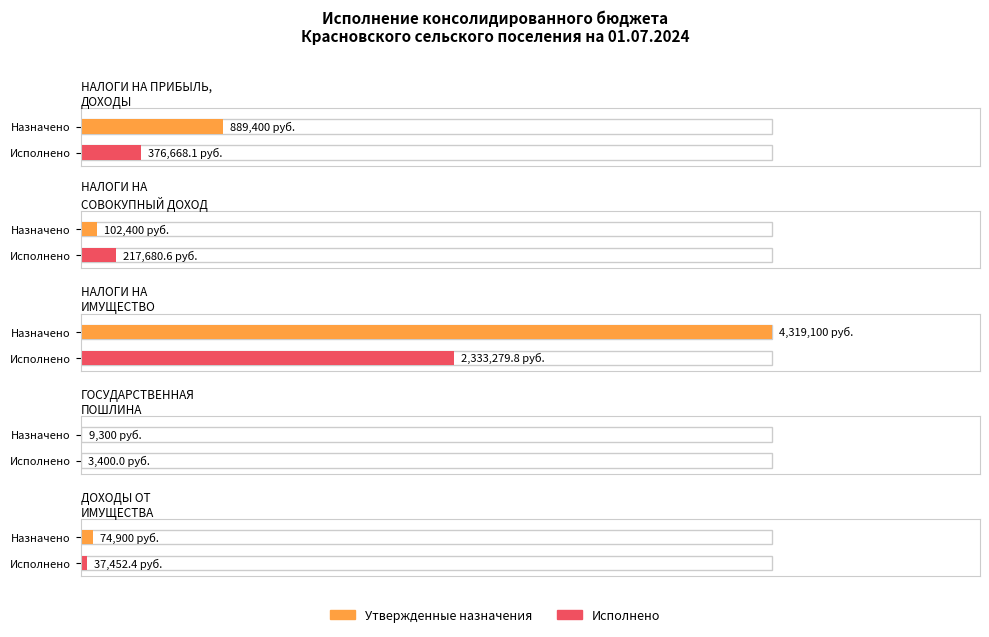

Reading left to right, list all the values displayed in this chart.

Утвержденные назначения (консол. бюджет): НАЛОГИ НА ПРИБЫЛЬ,
ДОХОДЫ=889400.0	НАЛОГИ НА
СОВОКУПНЫЙ ДОХОД=102400.0	НАЛОГИ НА
ИМУЩЕСТВО=4319100.0	ГОСУДАРСТВЕННАЯ
ПОШЛИНА=9300.0	ДОХОДЫ ОТ
ИМУЩЕСТВА=74900.0
Исполнено (консол. бюджет): НАЛОГИ НА ПРИБЫЛЬ,
ДОХОДЫ=376668.1	НАЛОГИ НА
СОВОКУПНЫЙ ДОХОД=217680.6	НАЛОГИ НА
ИМУЩЕСТВО=2333279.8	ГОСУДАРСТВЕННАЯ
ПОШЛИНА=3400.0	ДОХОДЫ ОТ
ИМУЩЕСТВА=37452.4